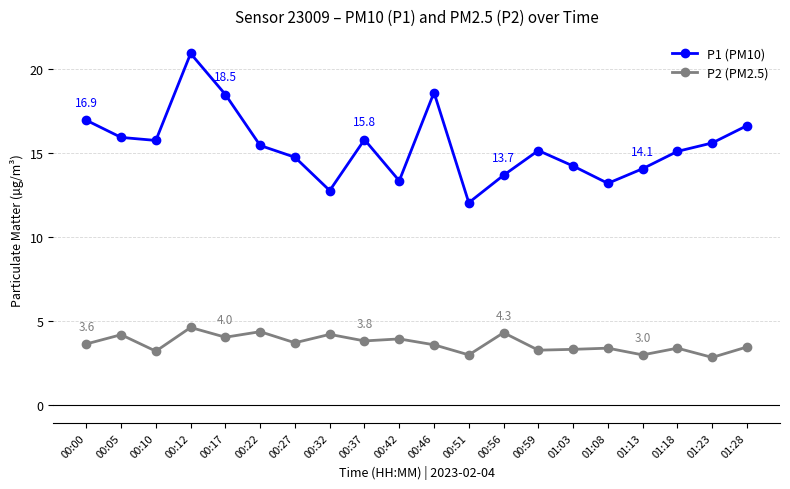

What position from the left is 00:56?

13